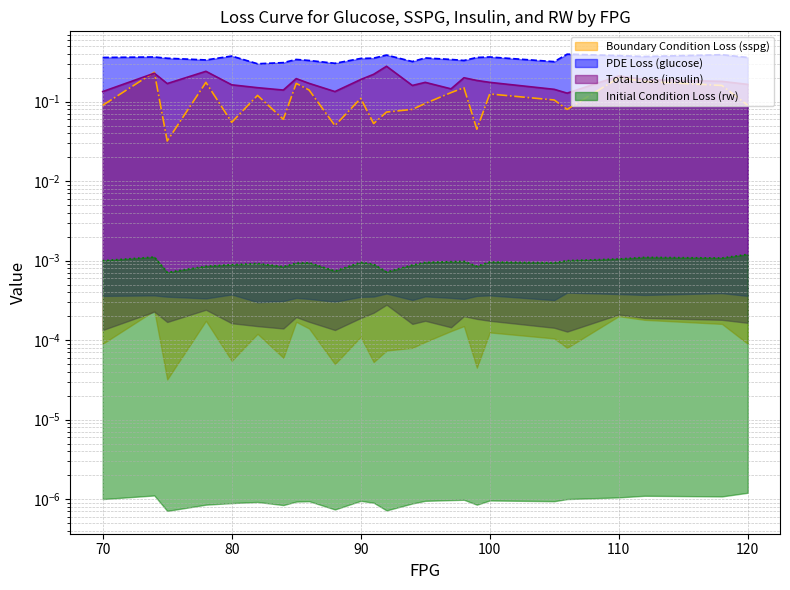

Is the value of insulin at 86 greater than the value of glucose at 120?

No